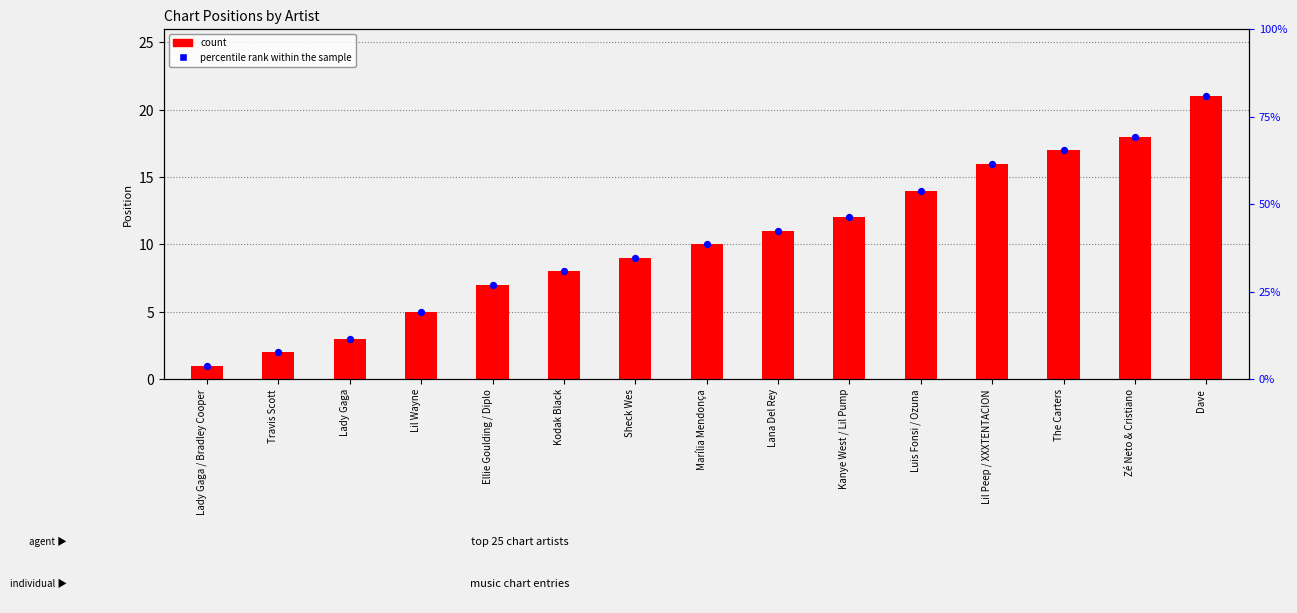

Which series has the largest Y range (max minus min)?

count